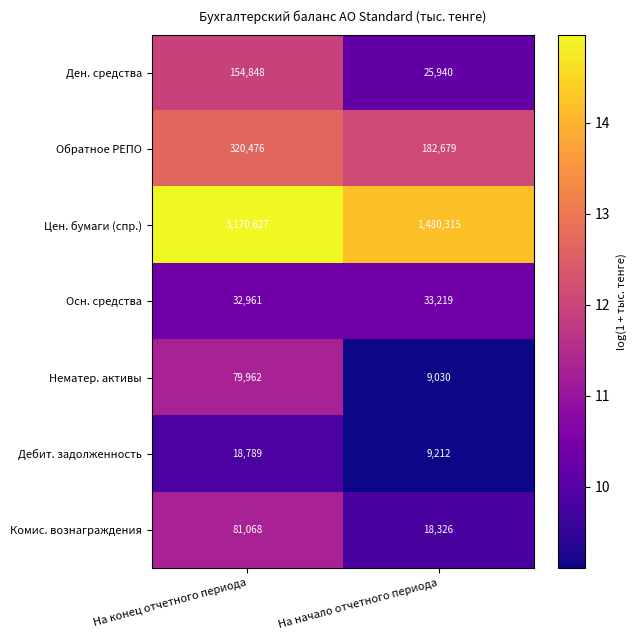

At which category is the sum across all series the highest?

На конец отчетного периода